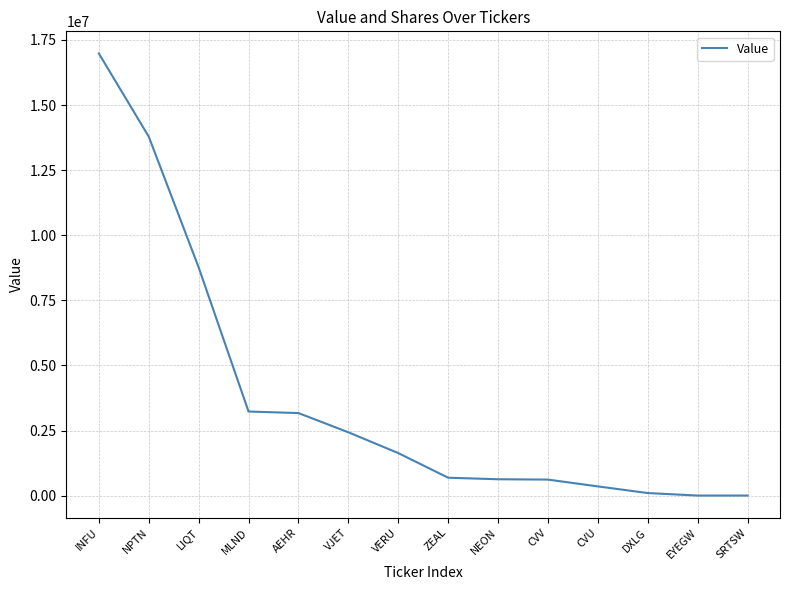

What is the change in value from AEHR to EYEGW?

-3167000